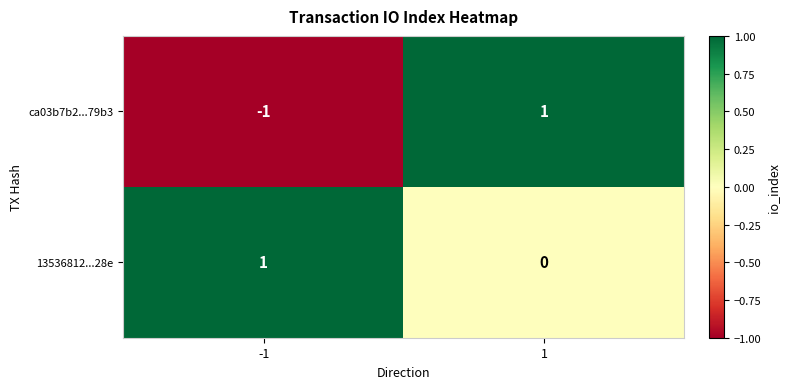

At 1, list the series in order from largest to smallest.

ca03b7b2...79b3, 13536812...28e